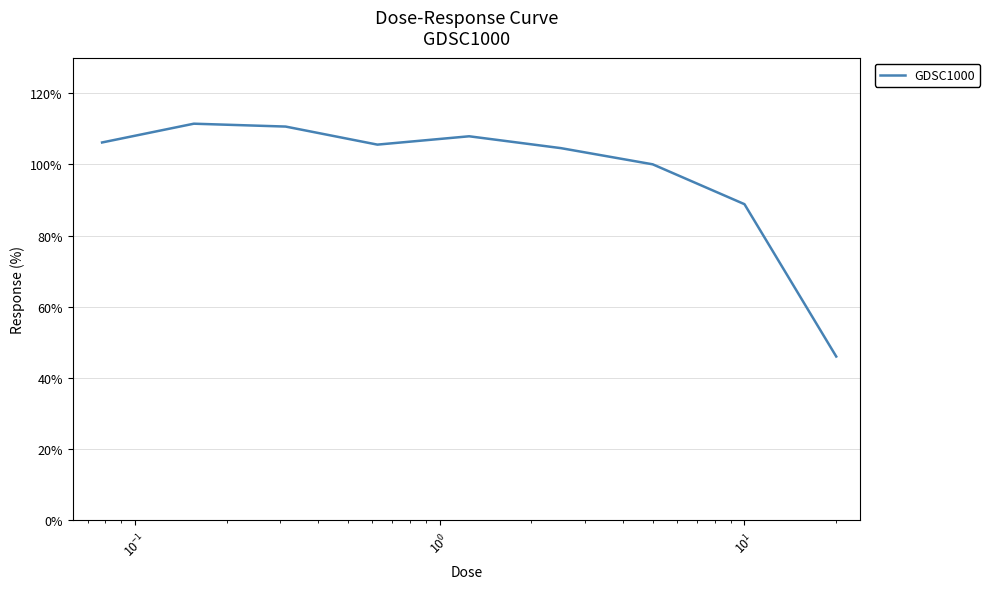

What is the minimum value shown in the chart?

46.0